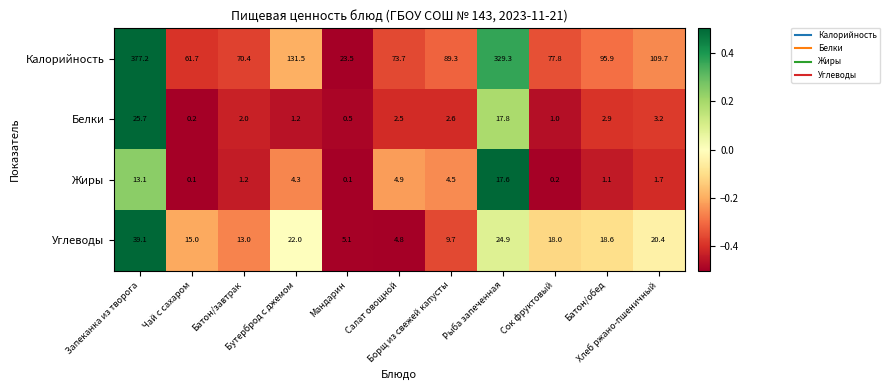

What is the sum of all Жиры values?

48.8